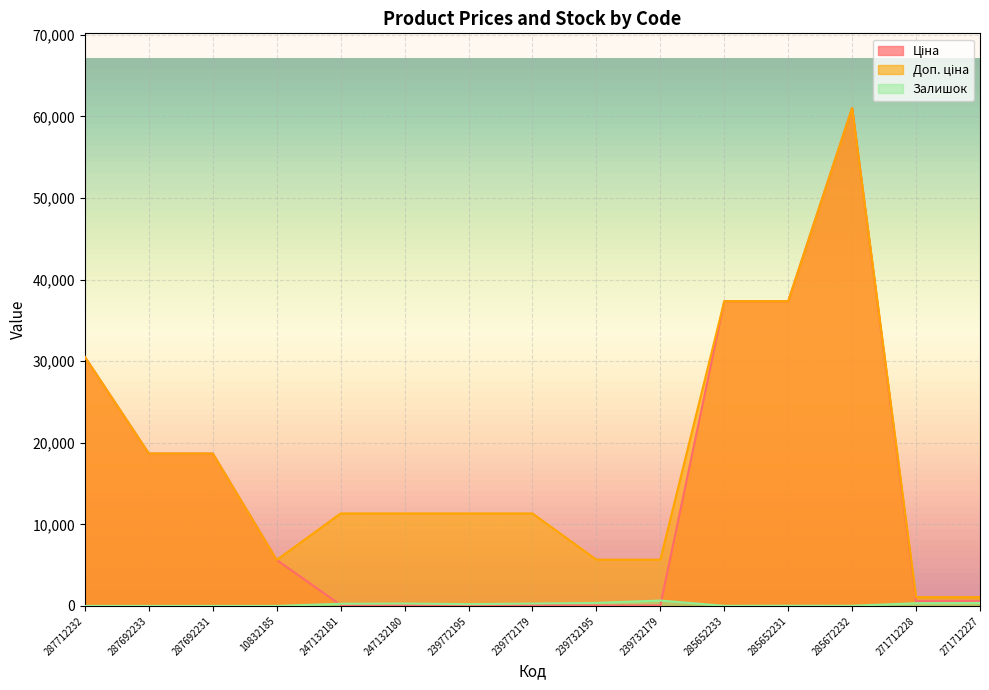

How many values in the Доп. ціна series exceed 11334?

6